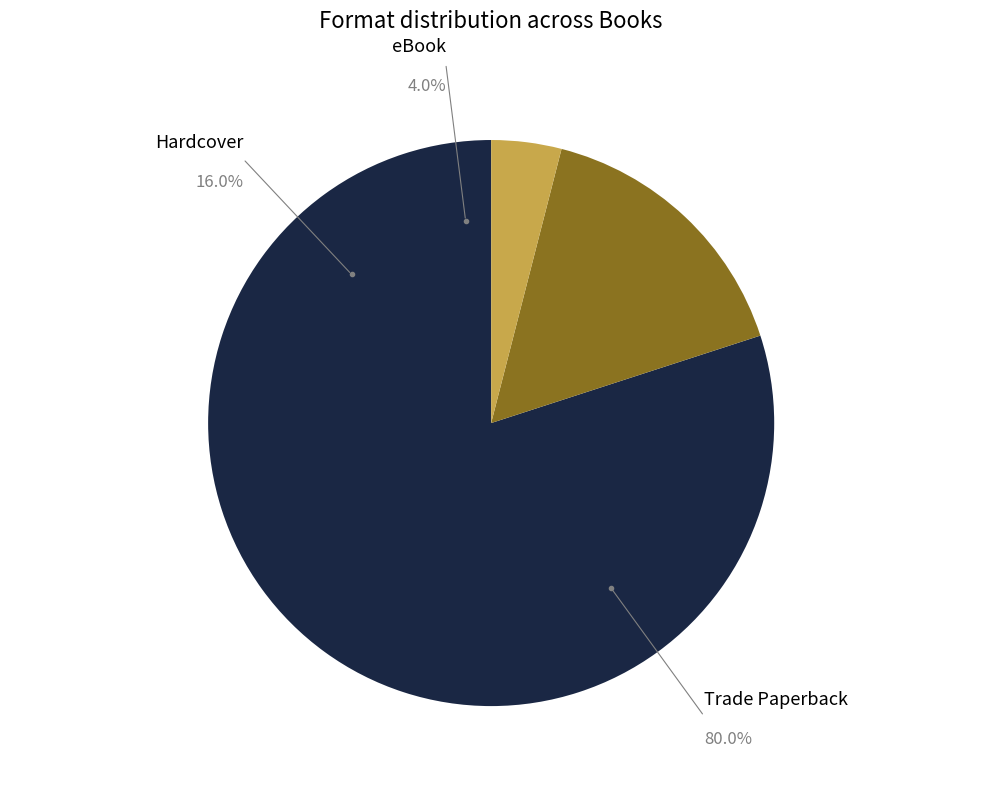

Which category has the biggest portion of the pie?

Trade Paperback